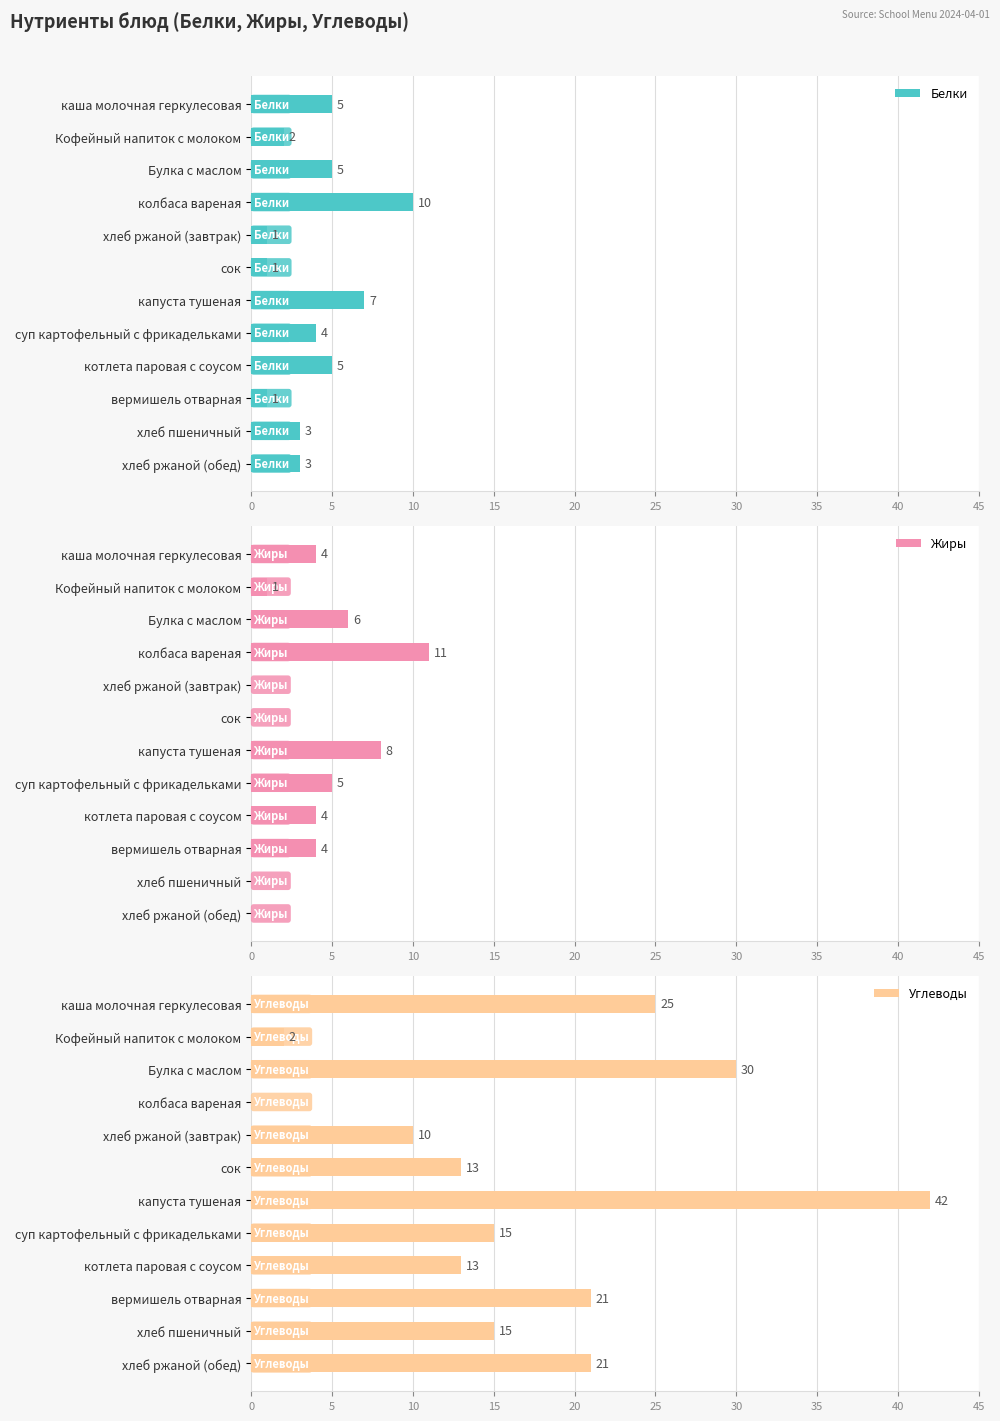

What is the difference between the maximum and minimum values in the Белки series?

9